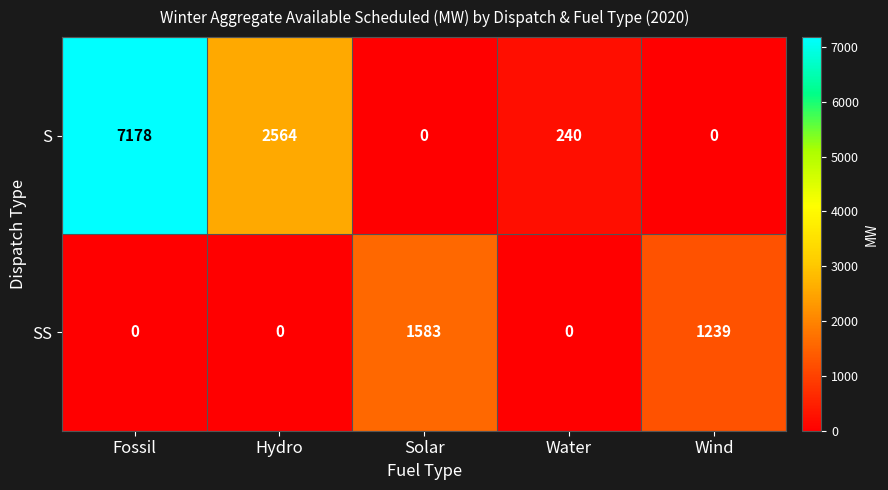

Which category has the highest value across all series?

Fossil